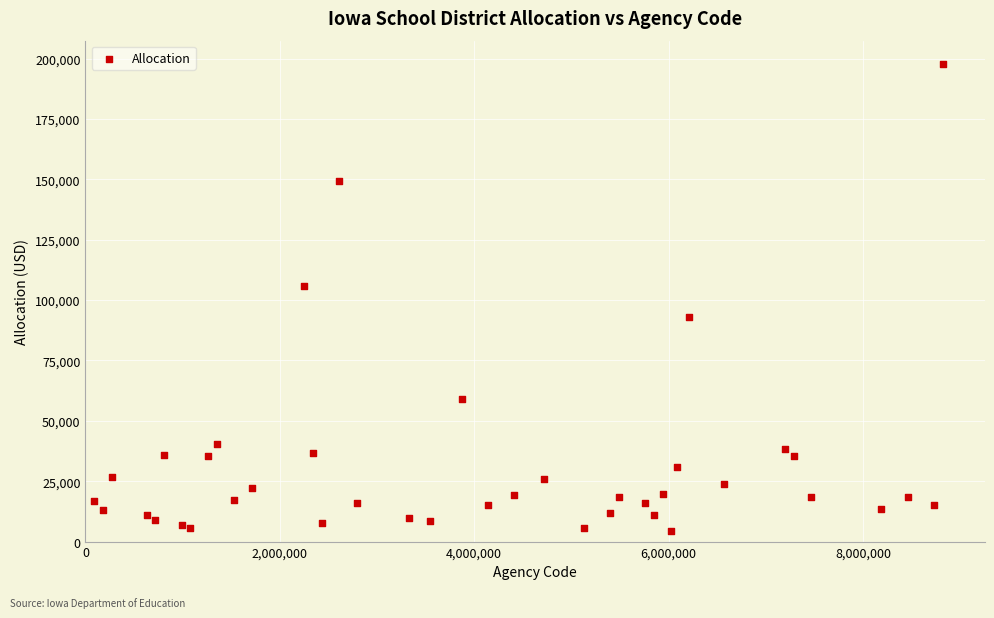

What Y value in the scatter plot is closest to 100987?

105628.1